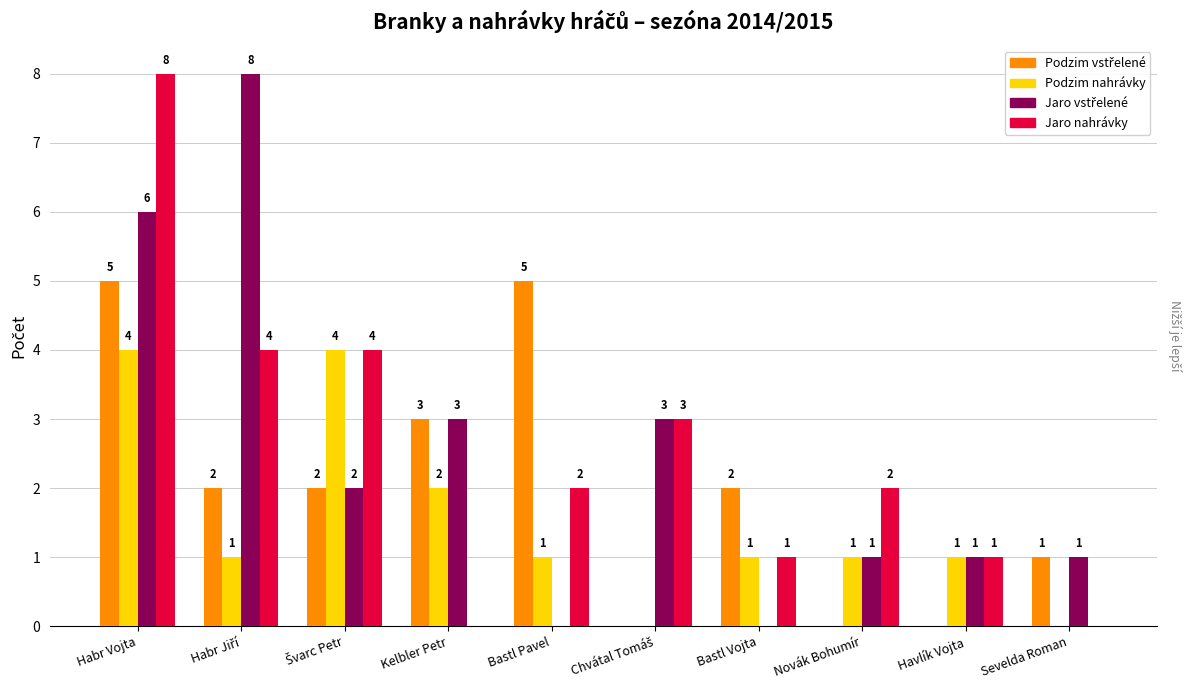

At which category is the sum across all series the highest?

Habr Vojta